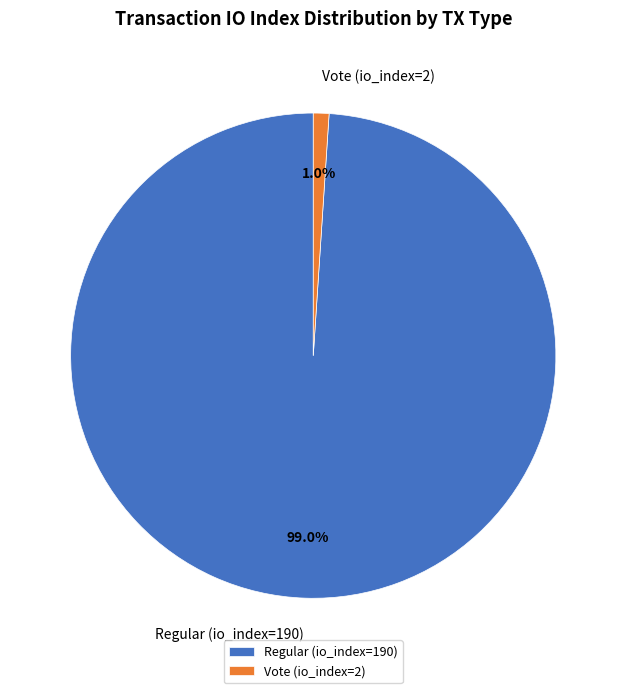

Does any single category account for the majority?

Yes